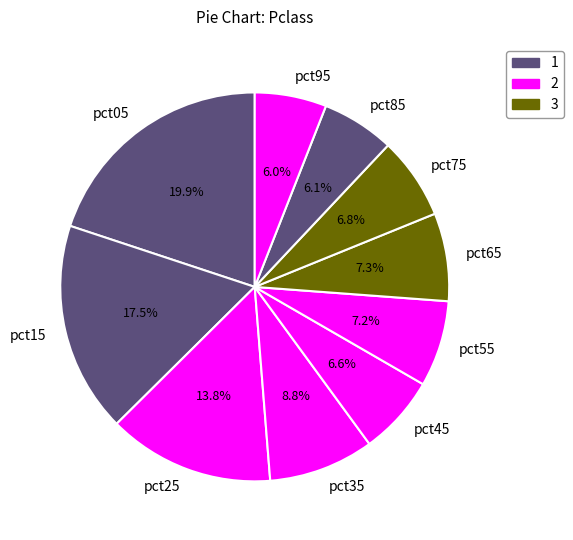

The pct05 slice represents 20% of the pie. True or false?

True